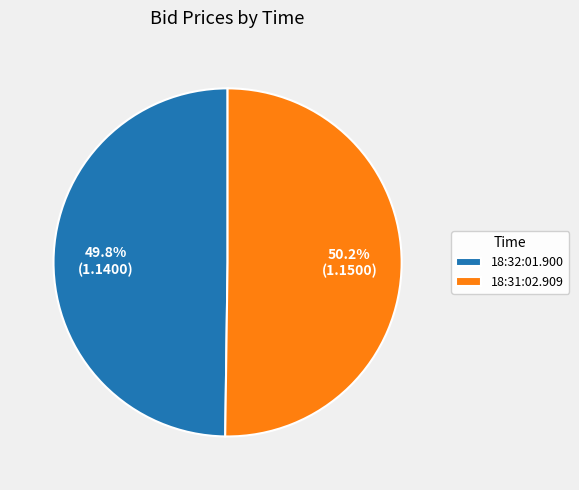

Is there any slice that represents more than half of the pie?

Yes